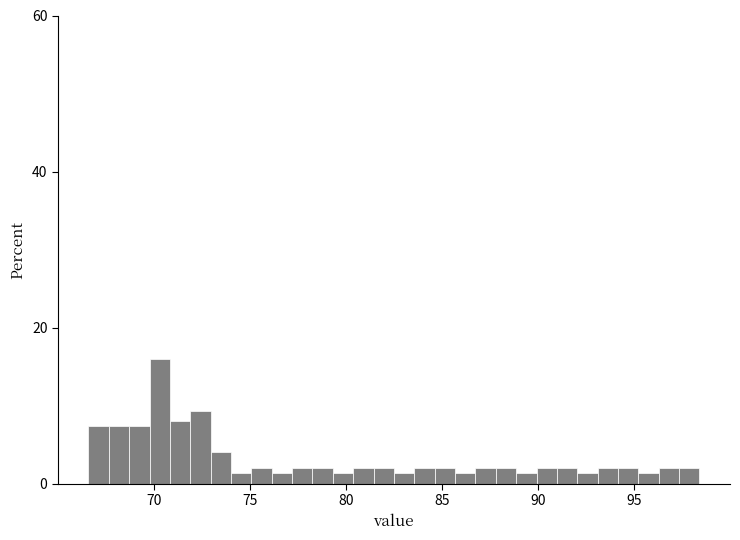

Read against the x-axis, roughly where is the centre of the tallest bar?

70.5